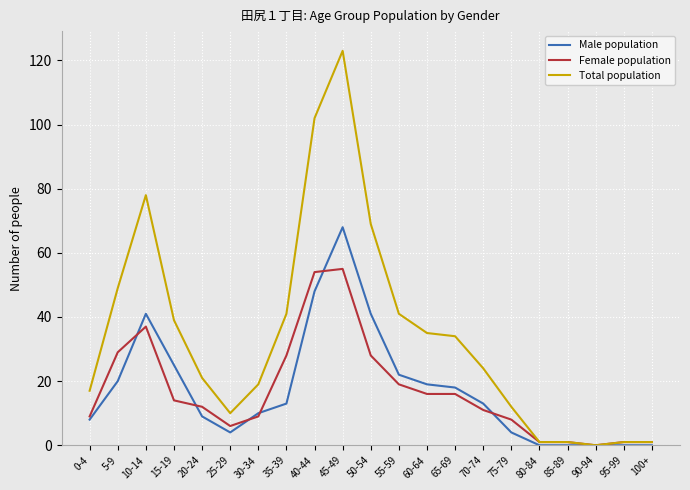

At which category does the chart reach its peak across all series?

45-49